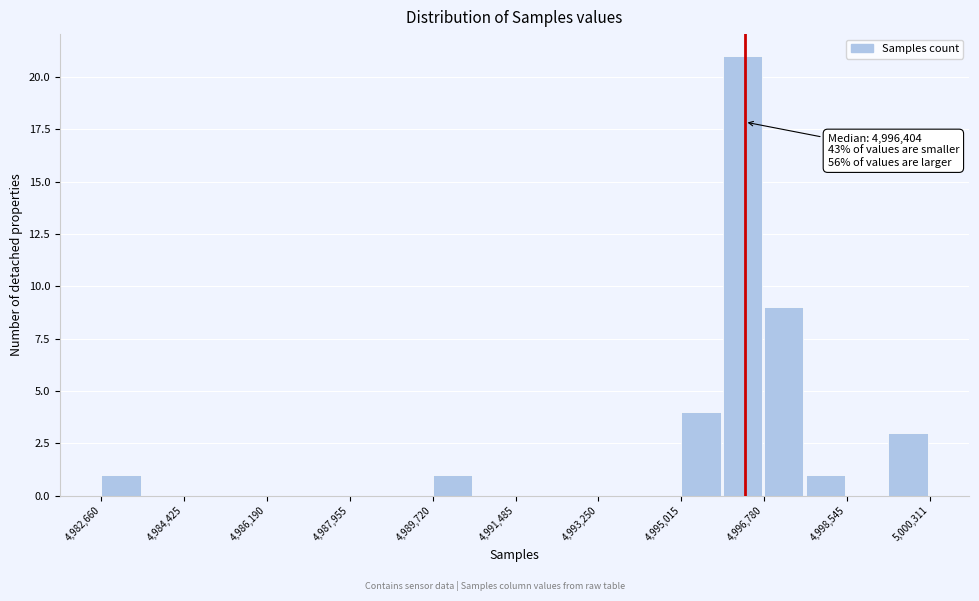

Which range on the x-axis has the tallest bar?

4995800 to 4996800